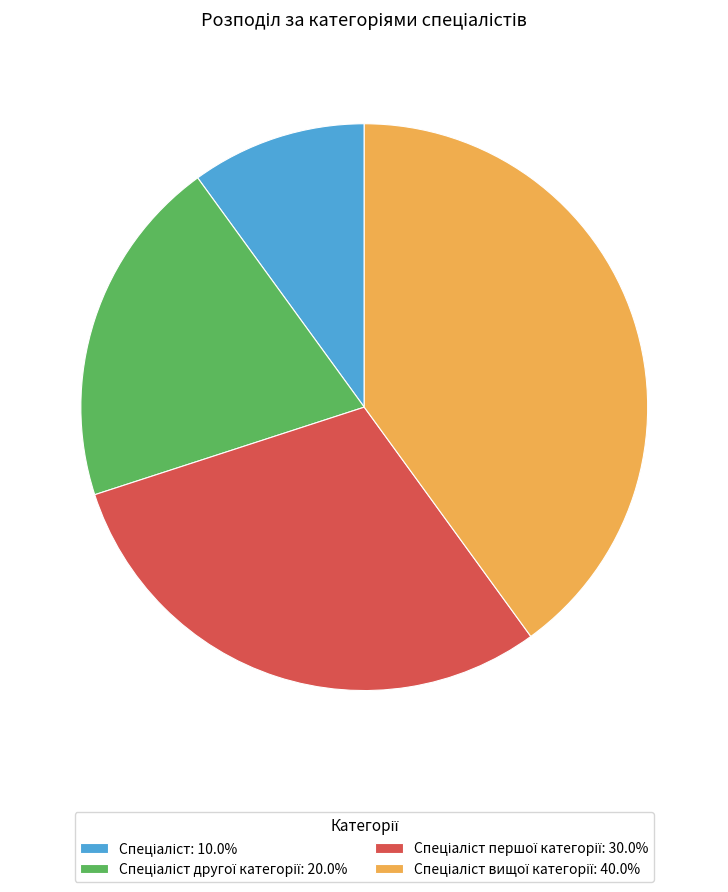

Is there a majority slice in this chart?

No